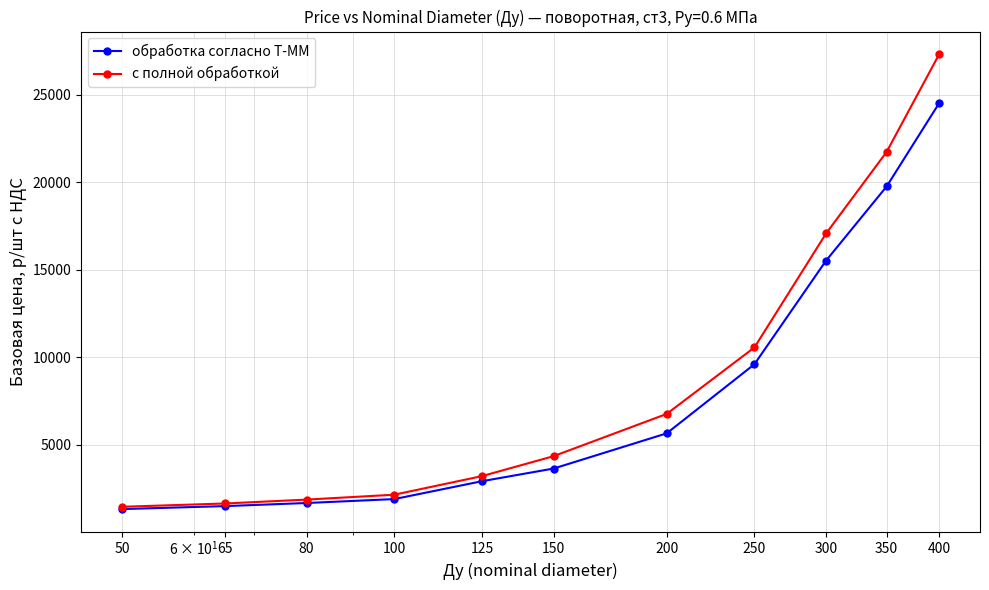

True or false: с полной обработкой has more than 1 points higher than both neighbors.

False